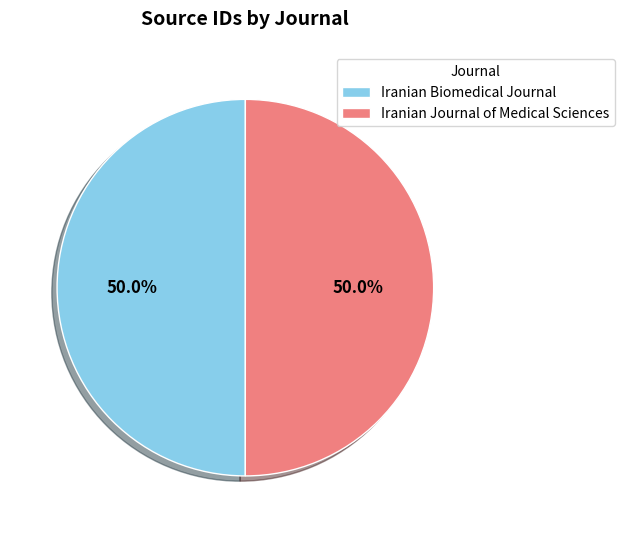

To the nearest percent, what percentage of the pie is Iranian Biomedical Journal?

50%